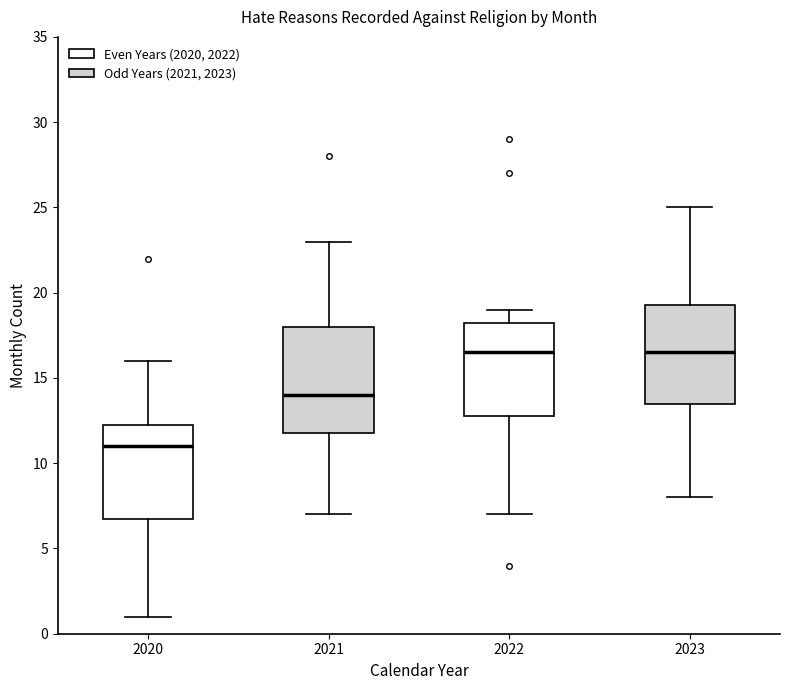

Reading left to right, read every box against the y-axis: the position of its median line, the range the box covers, and the ends of its whiskers. The values are not printed on the chart, so give them approximately, as read against the axis.

2020: median 11.0, box 7.0 to 12.5, whiskers 1.0 to 16.0
2021: median 14.0, box 12.0 to 18.0, whiskers 7.0 to 23.0
2022: median 16.5, box 13.0 to 18.5, whiskers 7.0 to 19.0
2023: median 16.5, box 13.5 to 19.5, whiskers 8.0 to 25.0